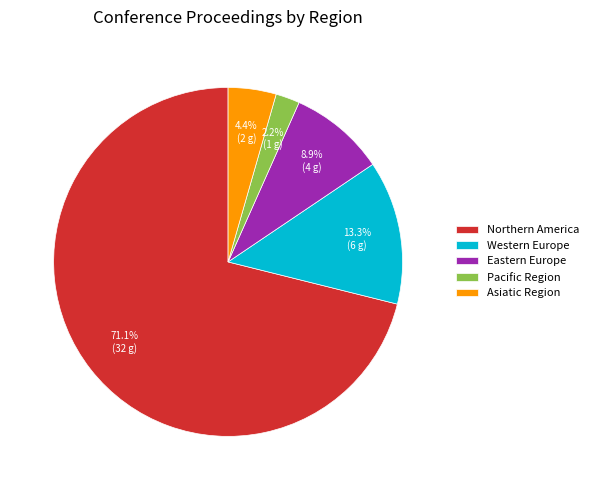

True or false: Northern America accounts for 71% of the total.

True